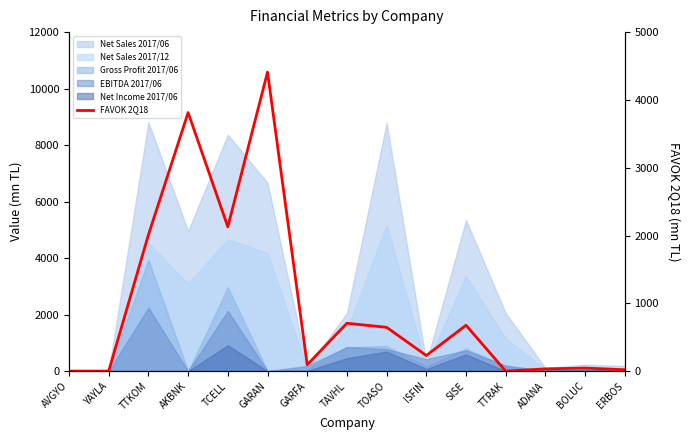

Where is the first local minimum?

YAYLA